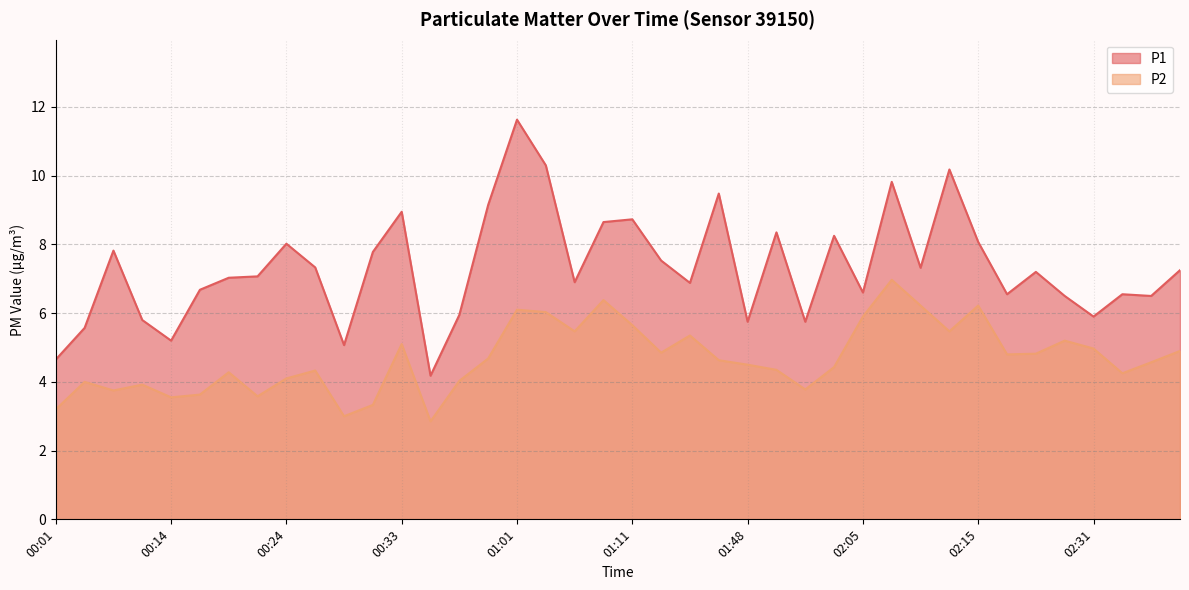

True or false: P1 has a value of 6.6 at 02:05.

True